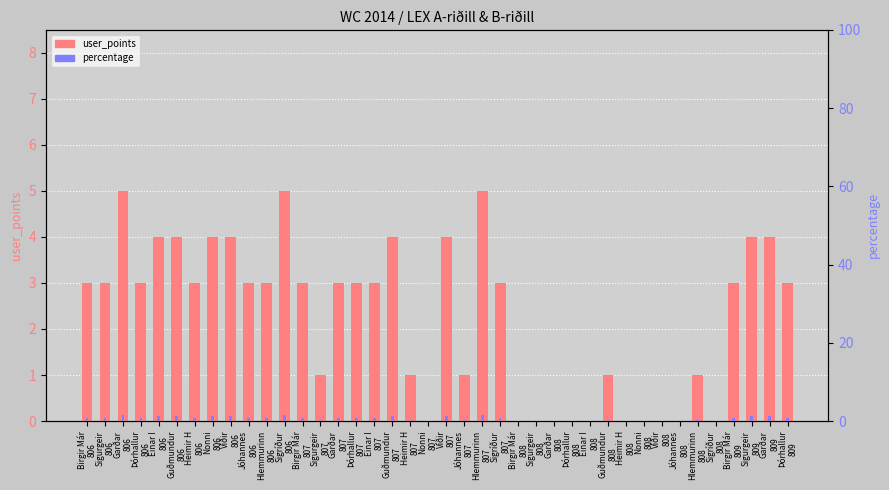

Is it true that percentage equals 1.5 at Hlemmurinn
807?

True